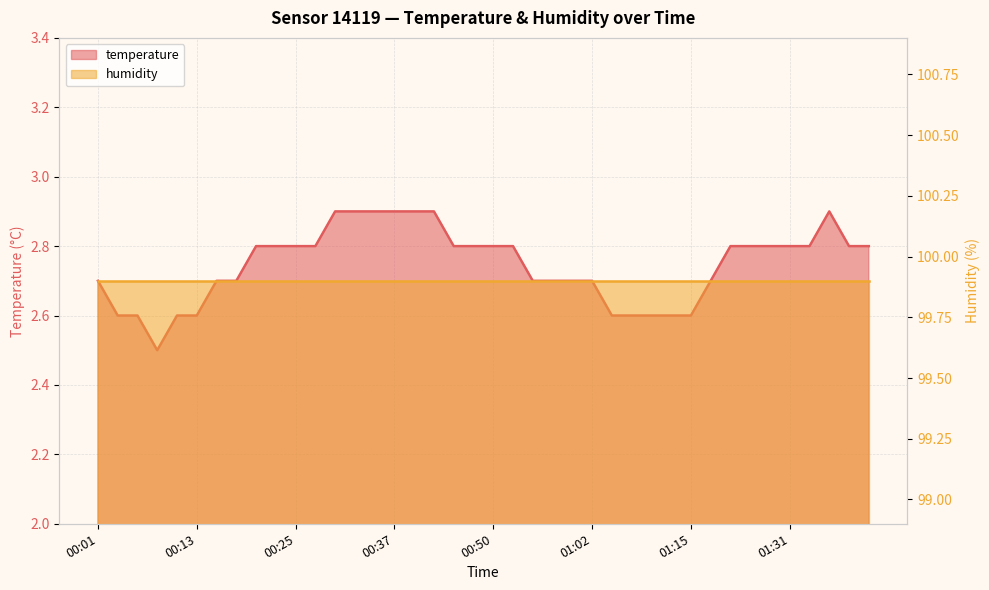

What is the label of the 23rd point from the right?

00:42